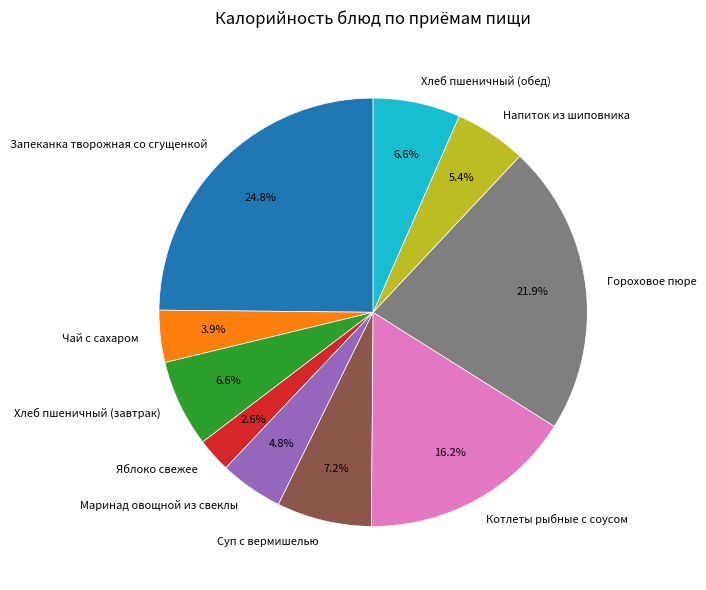

Which slice is the smallest?

Яблоко свежее